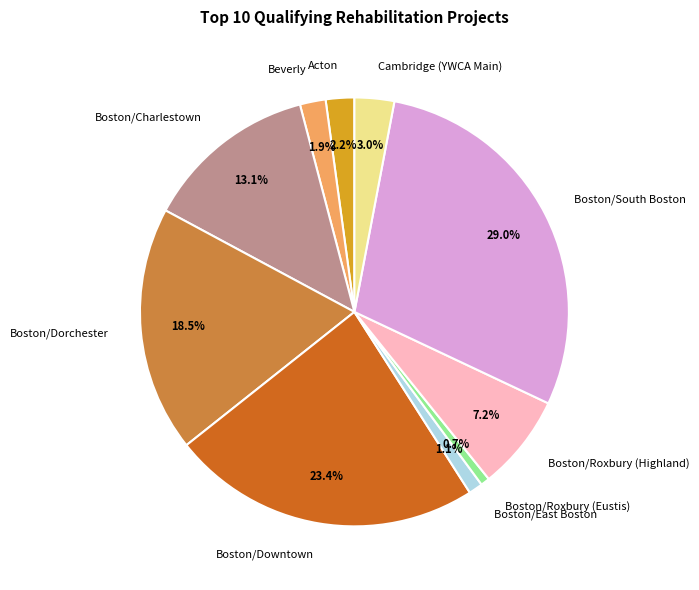

Which has a higher value, Acton or Boston/Dorchester?

Boston/Dorchester